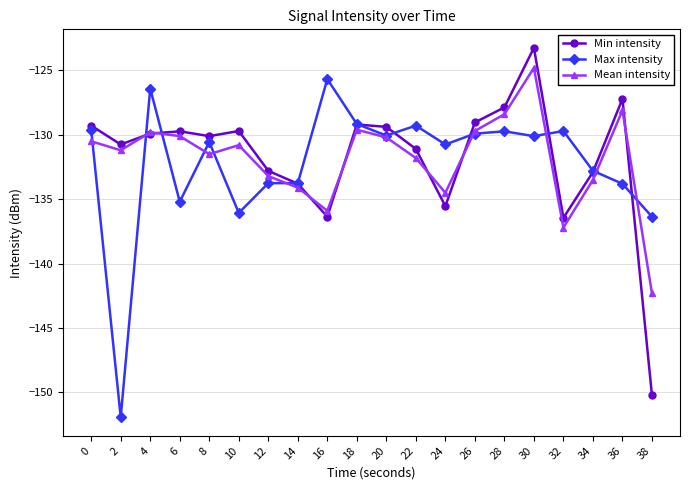

How many intersections are there between Min intensity and Max intensity?

9